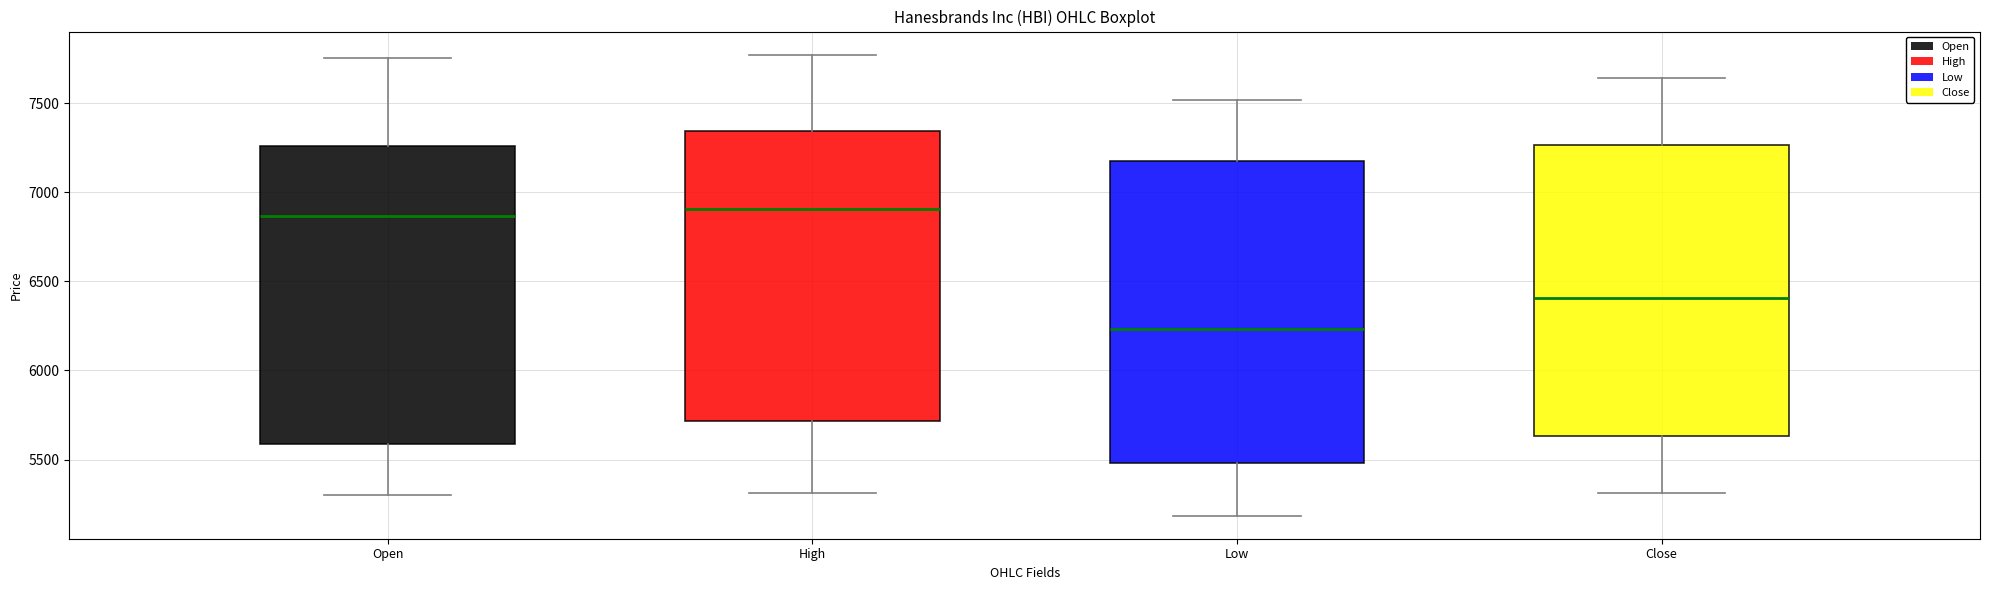

Which box has the lowest median line?

Low